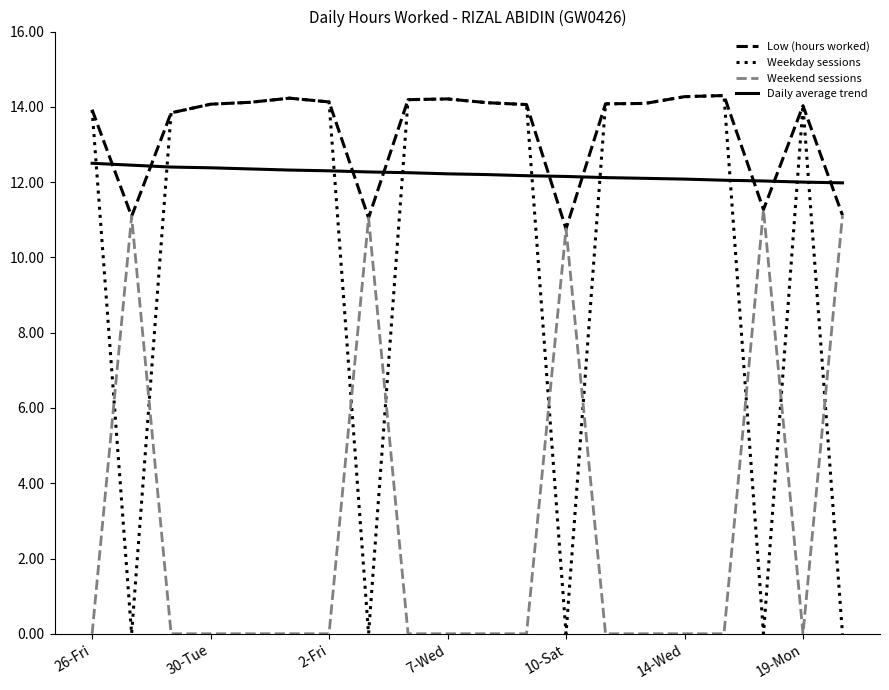

How many intersections are there between Daily average trend and Low (hours worked)?

9